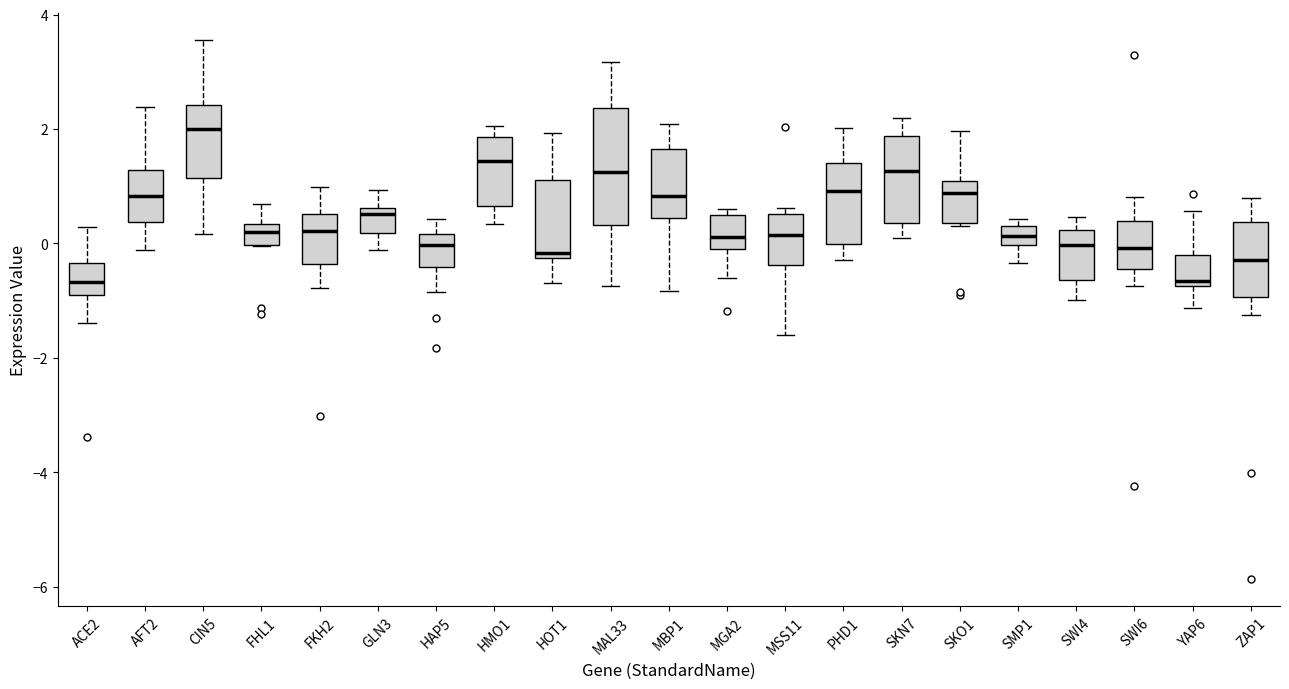

Reading left to right, transcribe this box plot: for each box, give where its median line is, the range the box spans, and where its two whiskers end, as read against the y-axis. The values are not printed on the chart, so give them approximately, as read against the axis.

ACE2: median -0.6, box -1.0 to -0.4, whiskers -1.4 to 0.2
AFT2: median 0.8, box 0.4 to 1.2, whiskers -0.2 to 2.4
CIN5: median 2.0, box 1.2 to 2.4, whiskers 0.2 to 3.6
FHL1: median 0.2, box 0.0 to 0.4, whiskers 0.0 to 0.6
FKH2: median 0.2, box -0.4 to 0.6, whiskers -0.8 to 1.0
GLN3: median 0.6 (just below the box's upper edge), box 0.2 to 0.6, whiskers -0.2 to 1.0
HAP5: median 0.0, box -0.4 to 0.2, whiskers -0.8 to 0.4
HMO1: median 1.4, box 0.6 to 1.8, whiskers 0.4 to 2.0
HOT1: median -0.2 (just above the box's lower edge), box -0.2 to 1.2, whiskers -0.6 to 2.0
MAL33: median 1.2, box 0.4 to 2.4, whiskers -0.8 to 3.2
MBP1: median 0.8, box 0.4 to 1.6, whiskers -0.8 to 2.0
MGA2: median 0.2, box 0.0 to 0.4, whiskers -0.6 to 0.6
MSS11: median 0.2, box -0.4 to 0.6, whiskers -1.6 to 0.6 (just above the box's upper edge)
PHD1: median 1.0, box 0.0 to 1.4, whiskers -0.2 to 2.0
SKN7: median 1.2, box 0.4 to 1.8, whiskers 0.0 to 2.2
SKO1: median 0.8, box 0.4 to 1.0, whiskers 0.4 to 2.0
SMP1: median 0.2, box 0.0 to 0.4, whiskers -0.4 to 0.4 (just above the box's upper edge)
SWI4: median 0.0, box -0.6 to 0.2, whiskers -1.0 to 0.4
SWI6: median 0.0, box -0.4 to 0.4, whiskers -0.8 to 0.8
YAP6: median -0.6, box -0.8 to -0.2, whiskers -1.2 to 0.6
ZAP1: median -0.2, box -1.0 to 0.4, whiskers -1.2 to 0.8